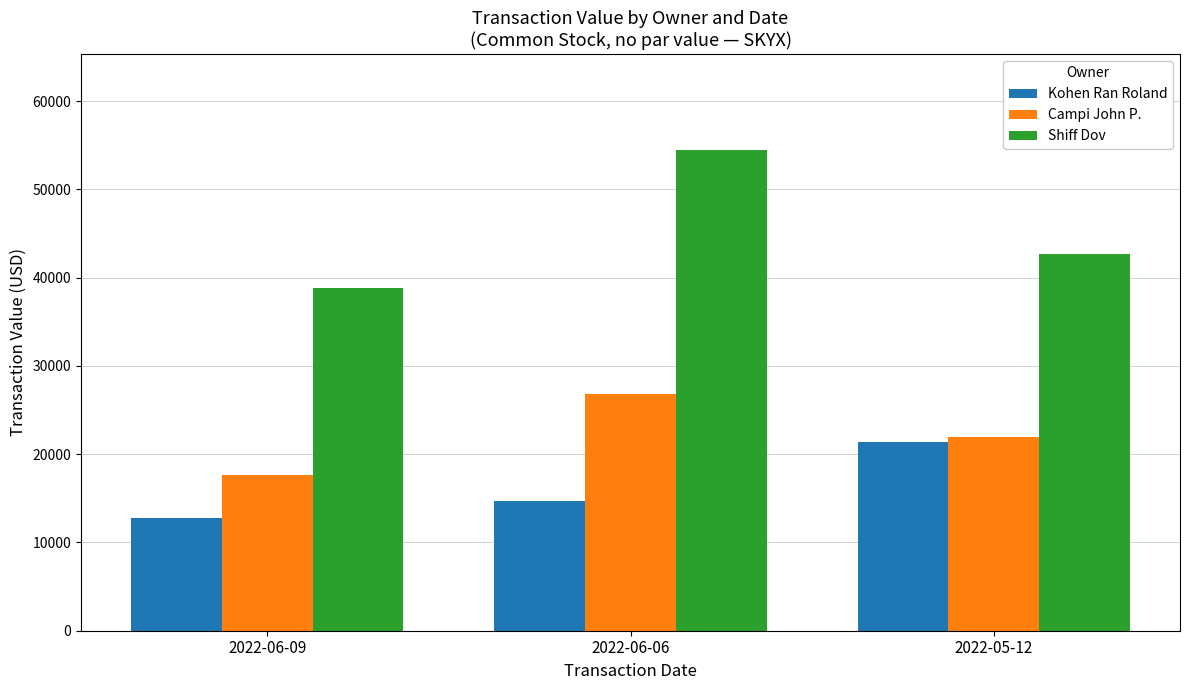

What is the label of the 1st bar from the left?

2022-06-09